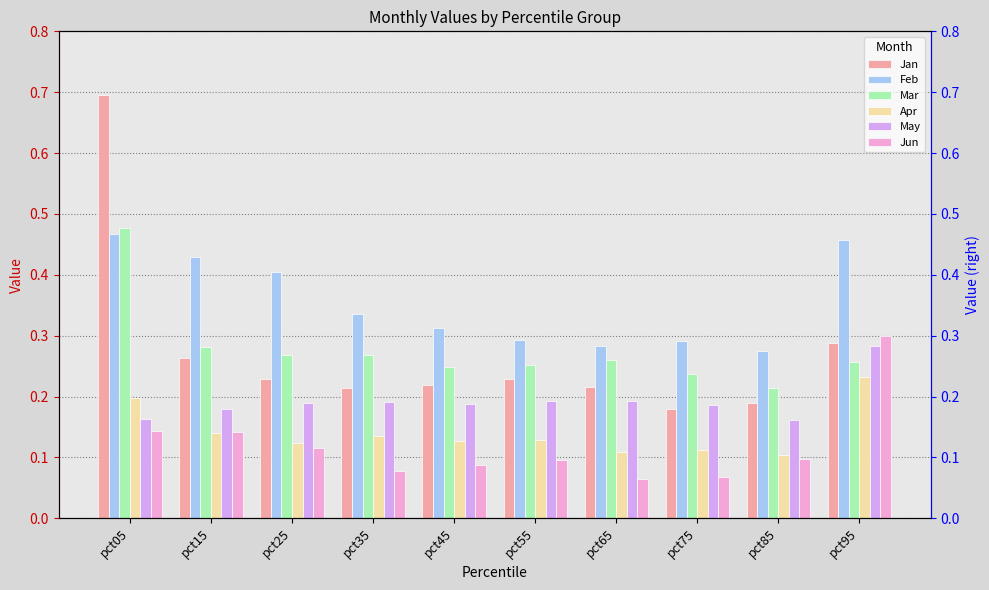

How many bars are there in total?

60